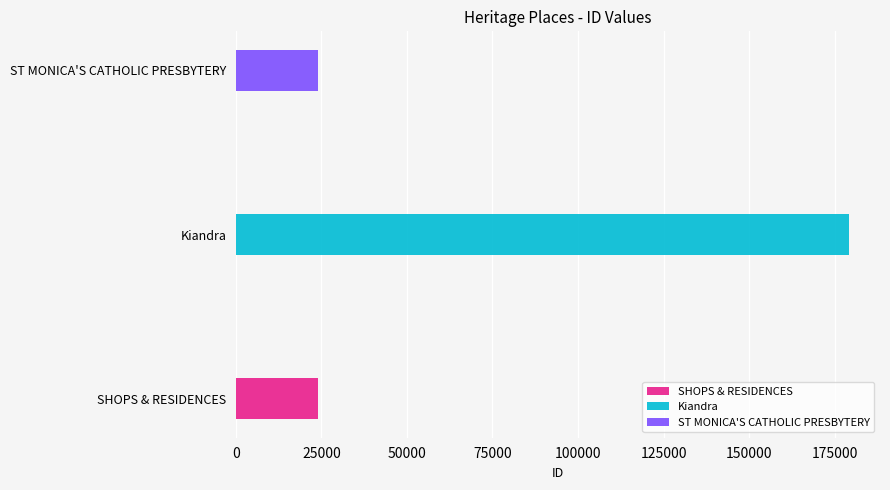

List the labels in order of value, largest first.

Kiandra, ST MONICA'S CATHOLIC PRESBYTERY, SHOPS & RESIDENCES